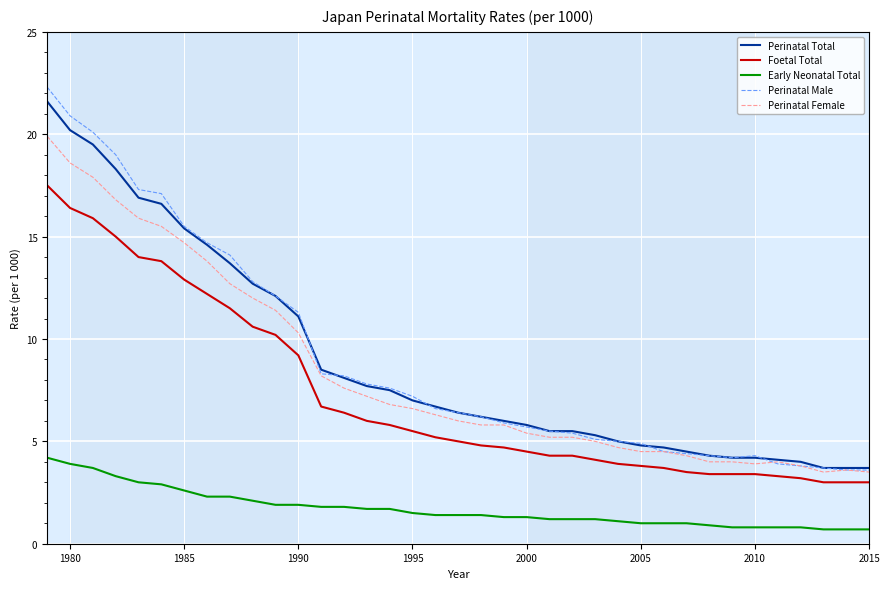

Which series has the largest range (max minus min)?

Perinatal Male